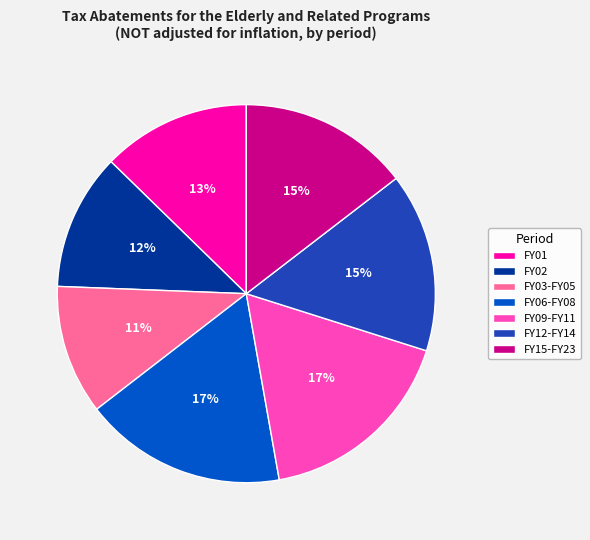

The FY06-FY08 slice represents 17% of the pie. True or false?

True